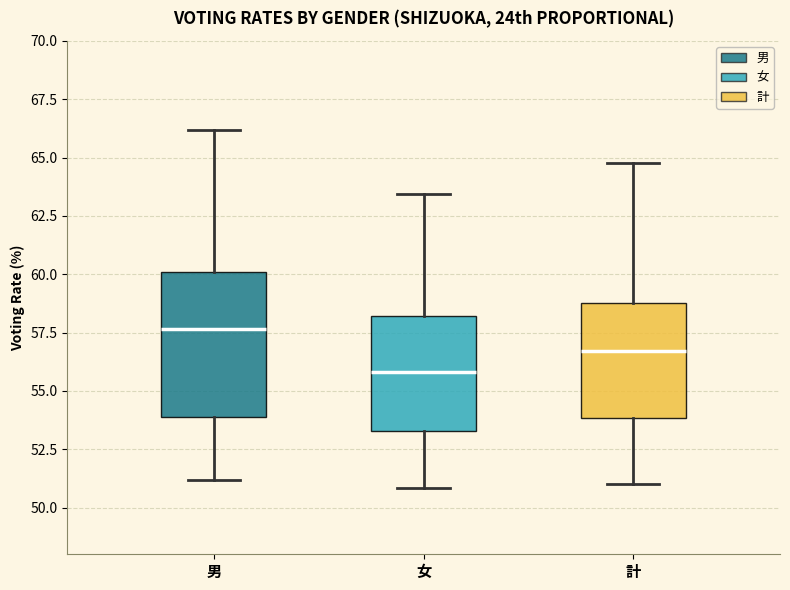

Where does the upper whisker of the box for 男 end on the y-axis? The values are not printed on the chart, so give them approximately, as read against the axis.

66.0